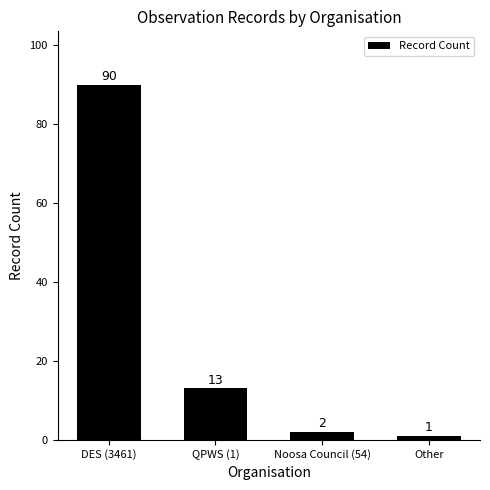

What is the sum of the values at Noosa Council (54) and QPWS (1)?

15